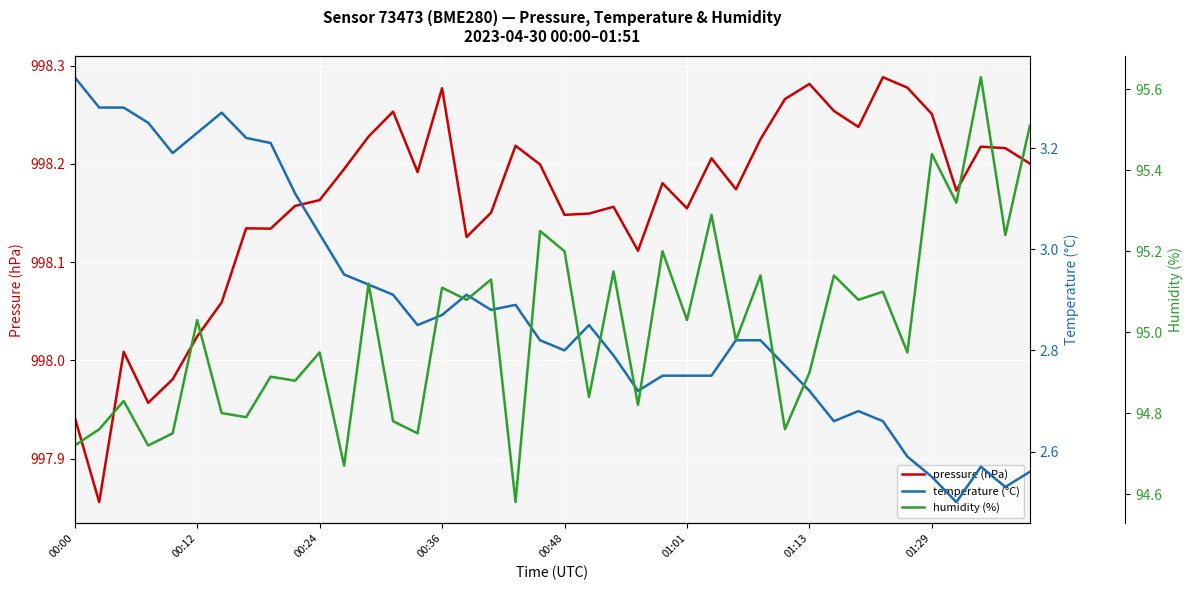

What is the maximum value shown in the chart?

998.3